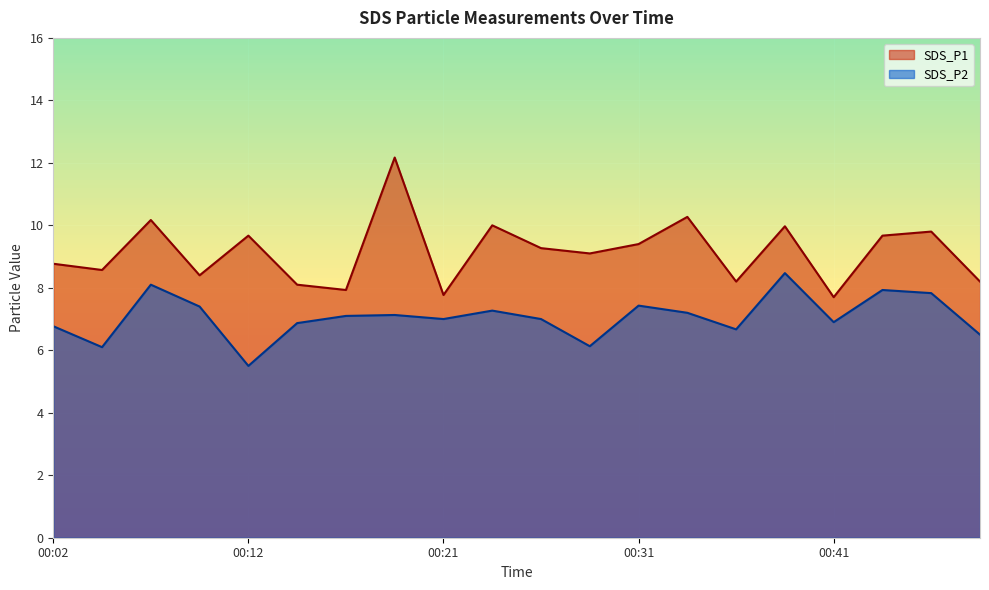

Reading left to right, what are all the values shown in this chart?

SDS_P1: 8.8	8.6	10.2	8.4	9.7	8.1	7.9	12.2	7.8	10.0	9.3	9.1	9.4	10.3	8.2	10.0	7.7	9.7	9.8	8.2
SDS_P2: 6.8	6.1	8.1	7.4	5.5	6.9	7.1	7.1	7.0	7.3	7.0	6.1	7.4	7.2	6.7	8.5	6.9	7.9	7.8	6.5